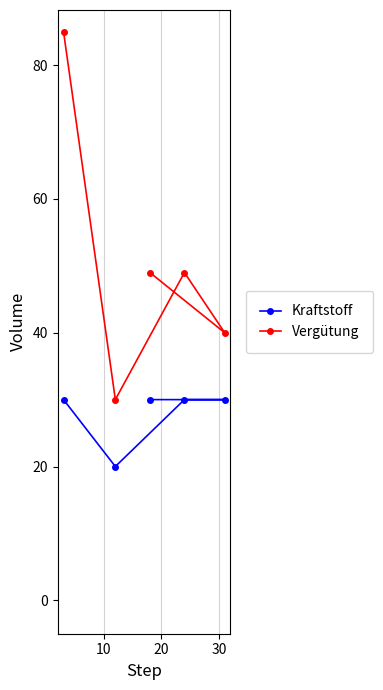

What is the sum of all Vergütung values?

253